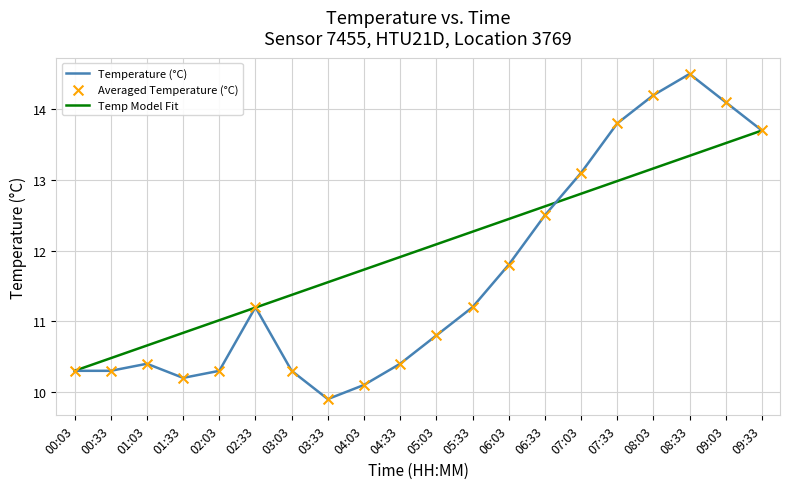

Which series has the largest range (max minus min)?

Temperature (°C)